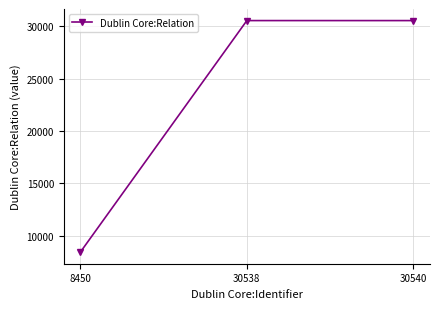

True or false: the data shows 5509 at 8450.

False